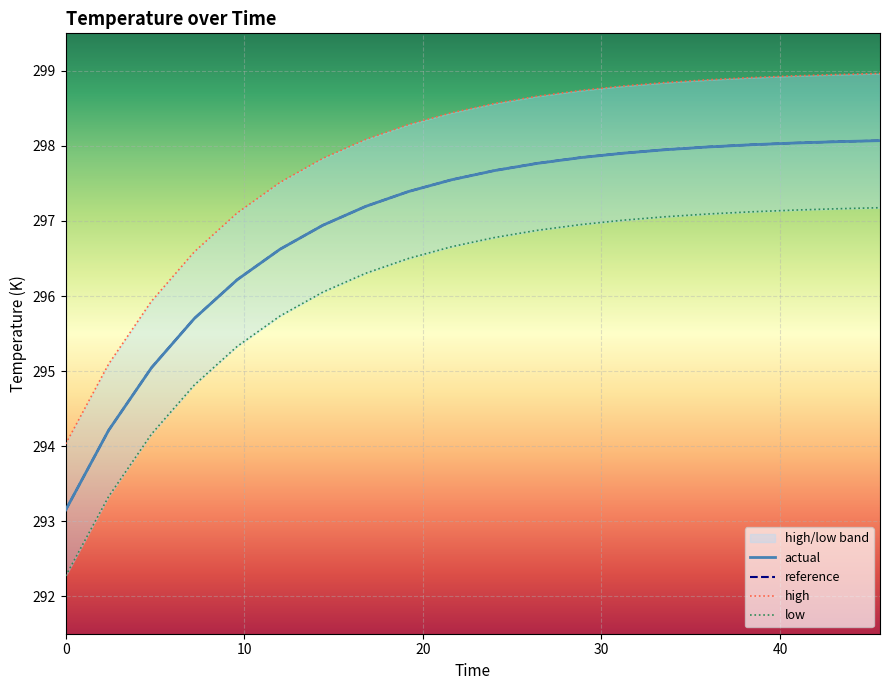

True or false: reference has a value of 297.2 at 18.

True